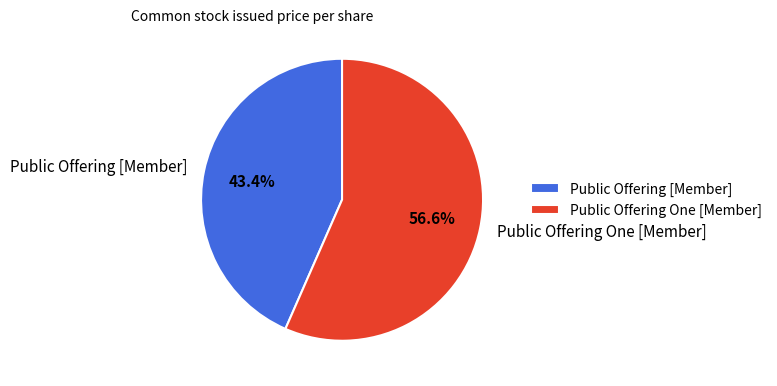

Rank the categories by value from lowest to highest.

Public Offering [Member], Public Offering One [Member]